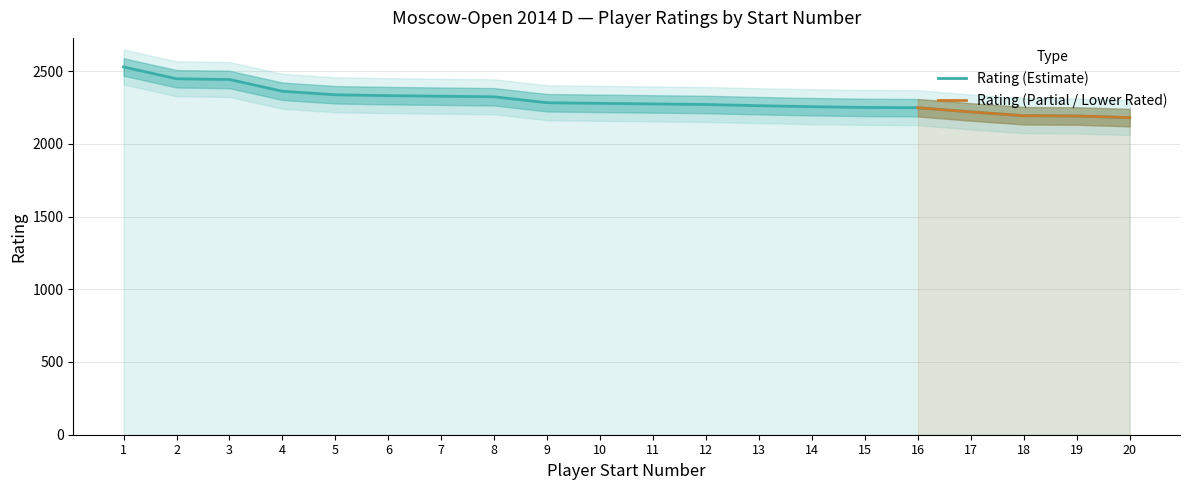

Does the chart display data point markers on the line(s)?

No